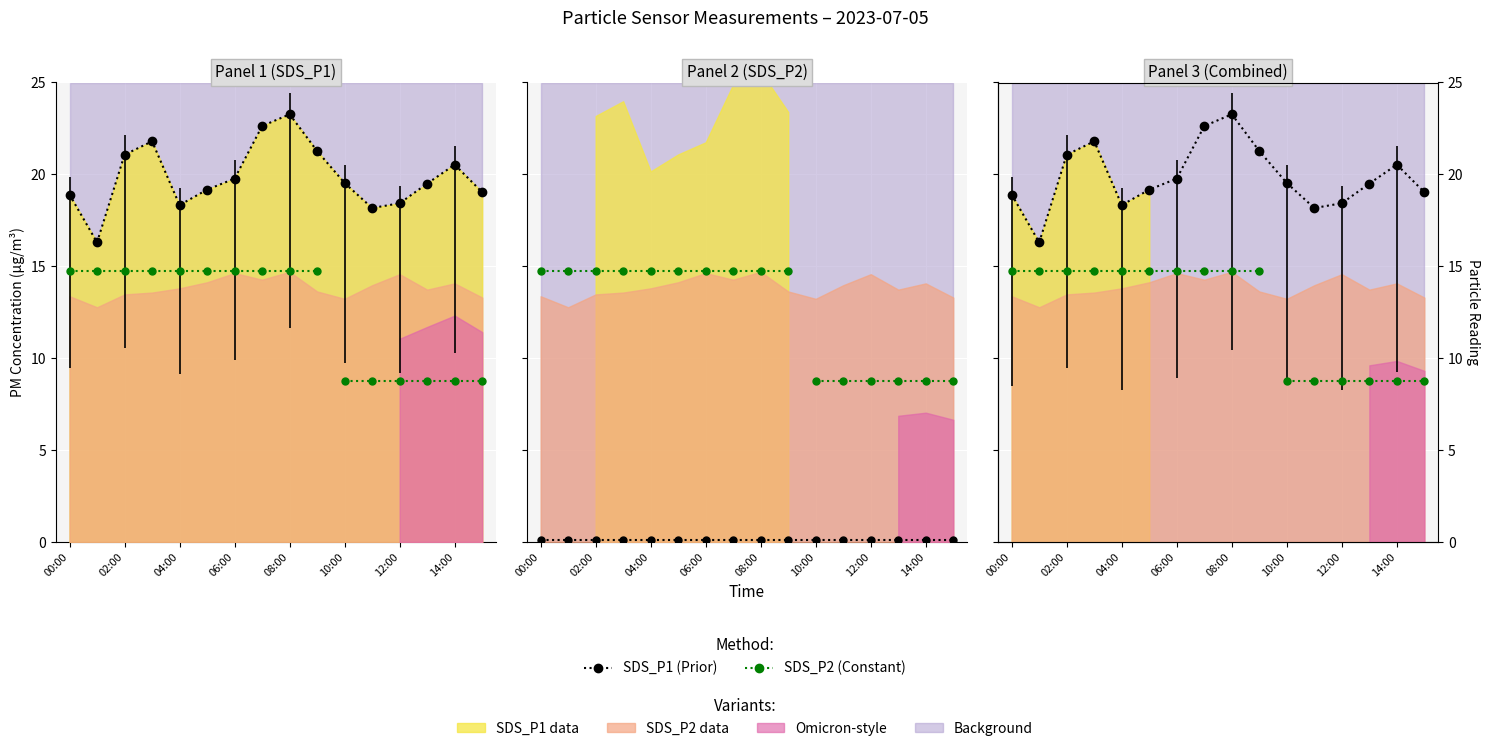

Rank the categories by value from highest to lowest.

08:00, 07:00, 03:00, 09:00, 02:00, 14:00, 06:00, 10:00, 13:00, 05:00, 15:00, 00:00, 12:00, 04:00, 11:00, 01:00